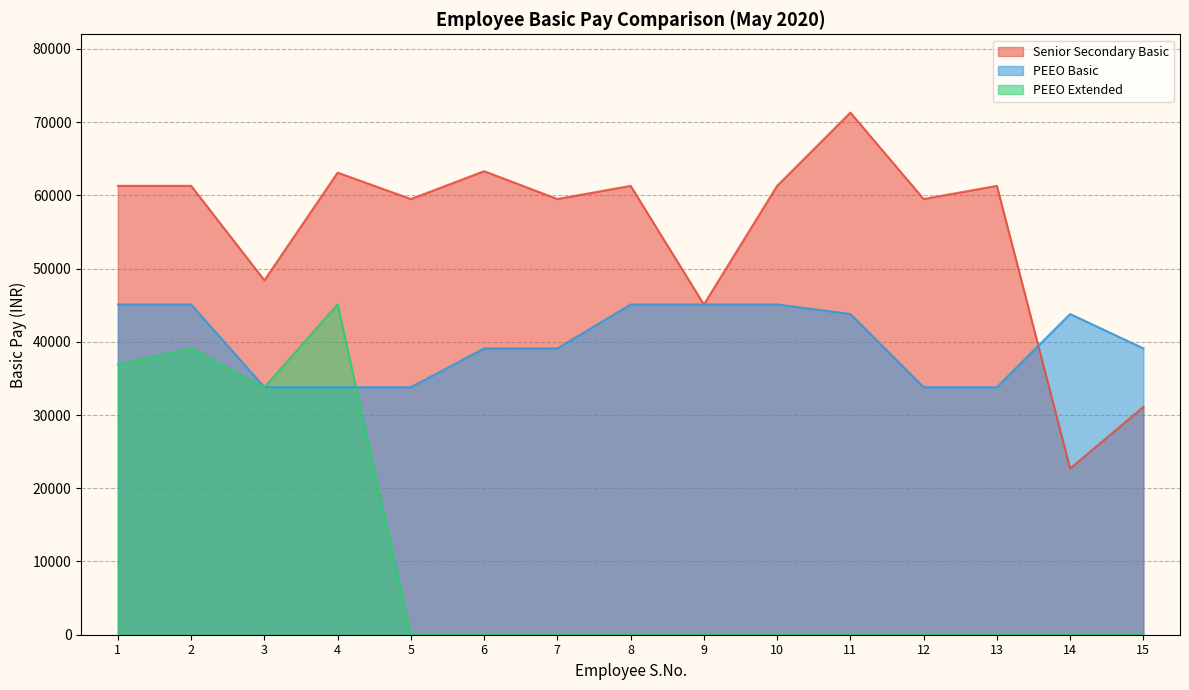

Between 11 and 13, which series saw the biggest shift?

Senior Secondary Basic